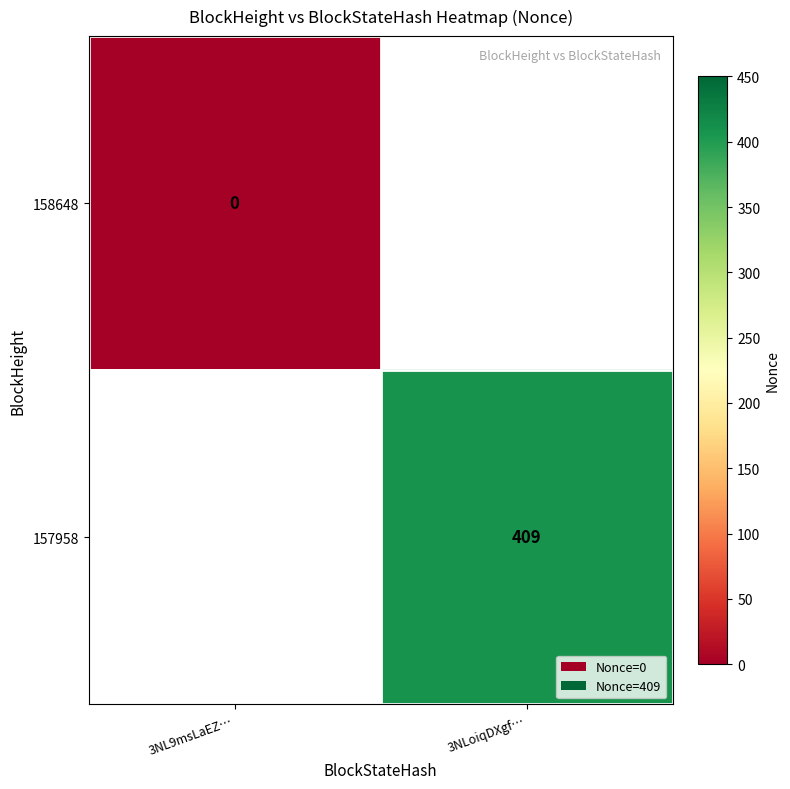

What is the maximum value shown in the chart?

409.0